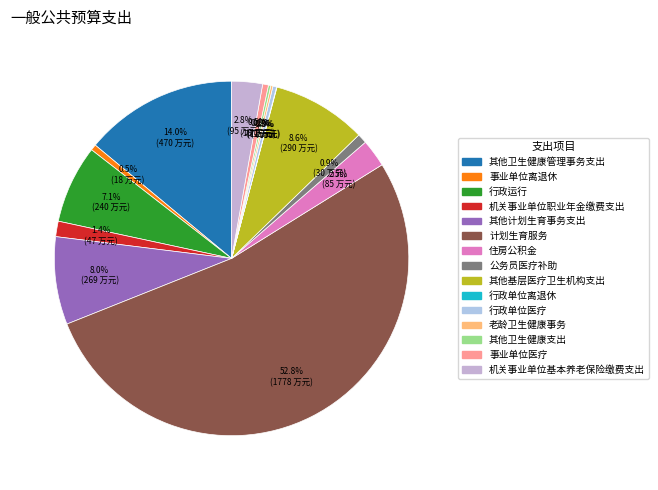

To the nearest percent, what portion does 事业单位离退休 represent?

1%